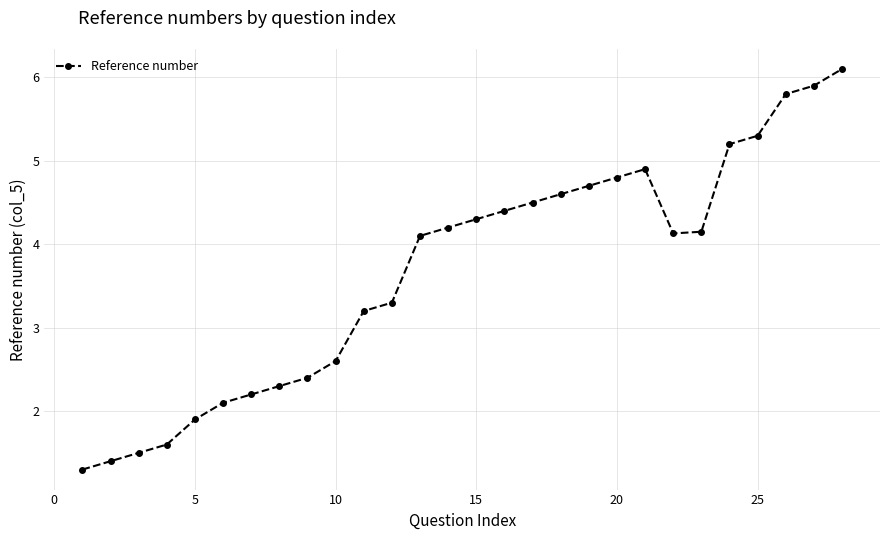

What is the value of the 10th point from the left?

2.6